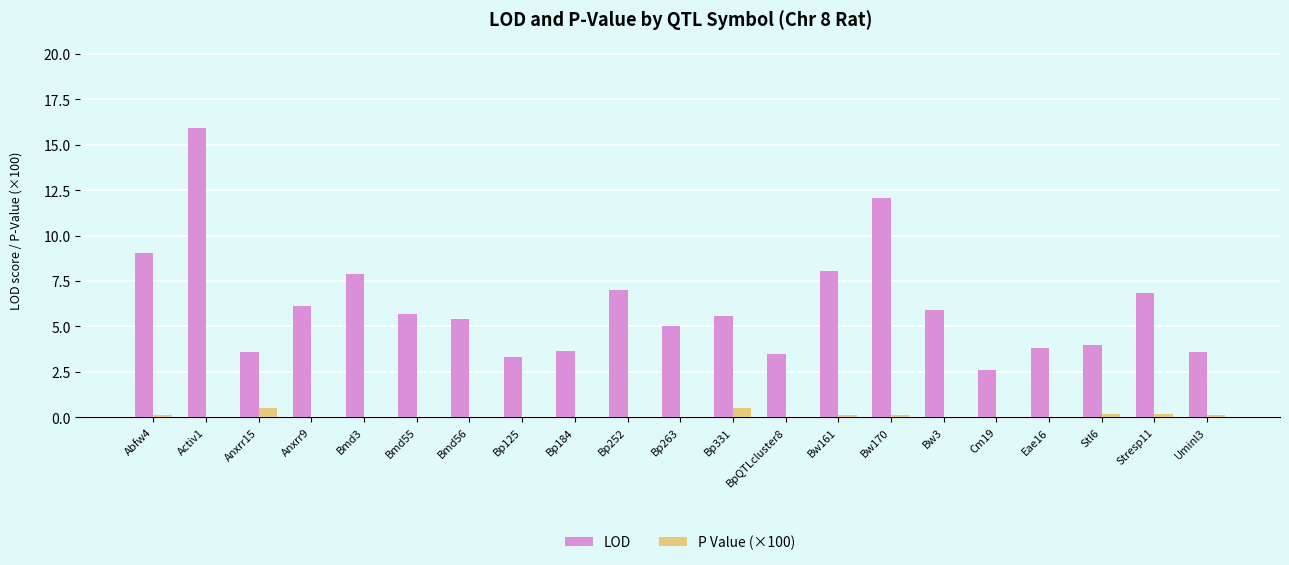

What is the greatest value displayed?

15.9